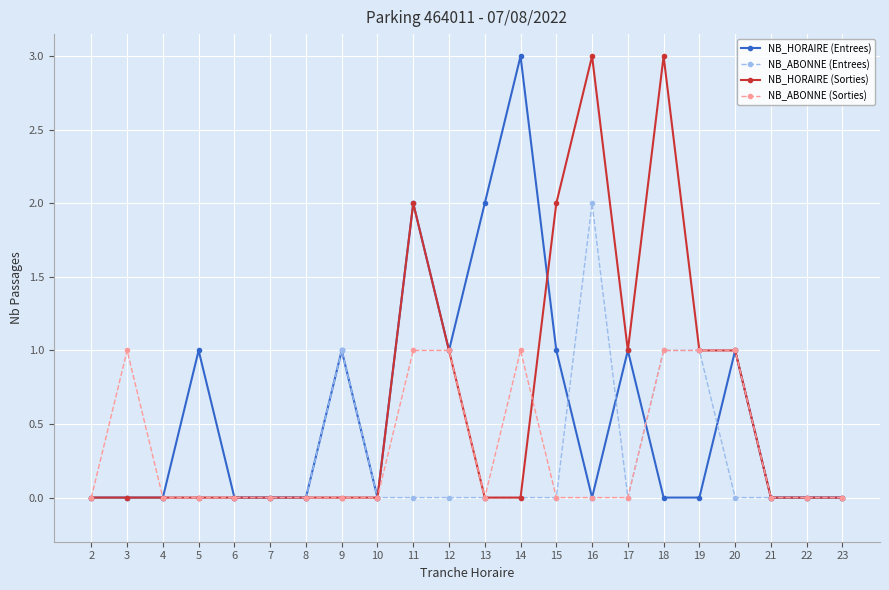

Where is the first local maximum for NB_ABONNE (Sorties)?

3